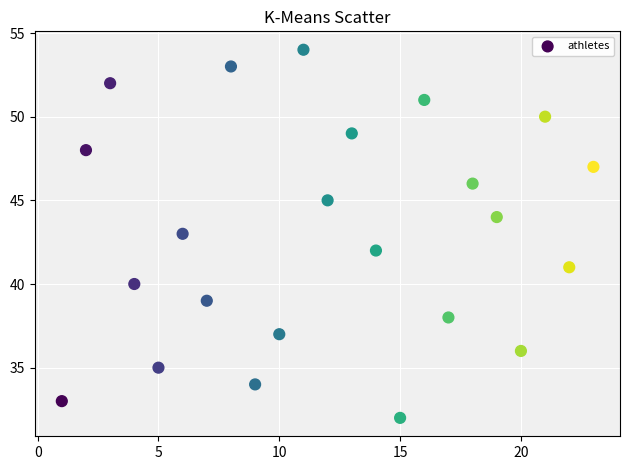

What is the range of X values (max minus min)?

22